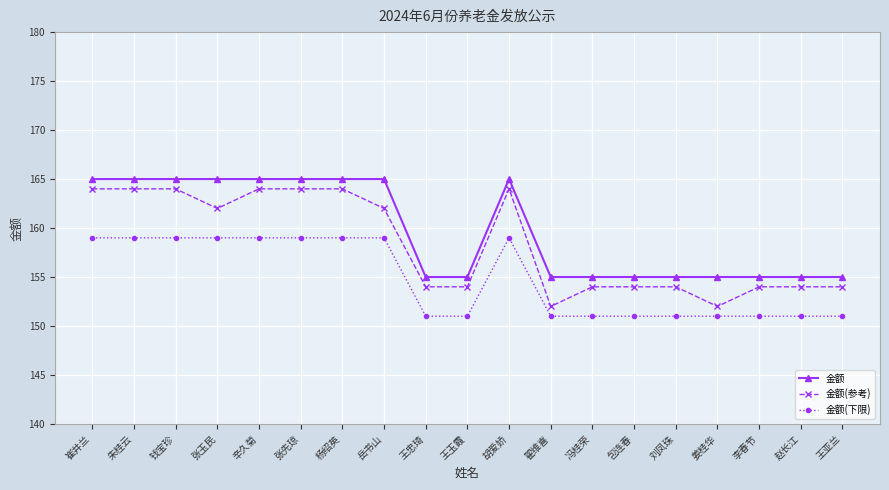

What is the maximum value for 金额(下限)?

159